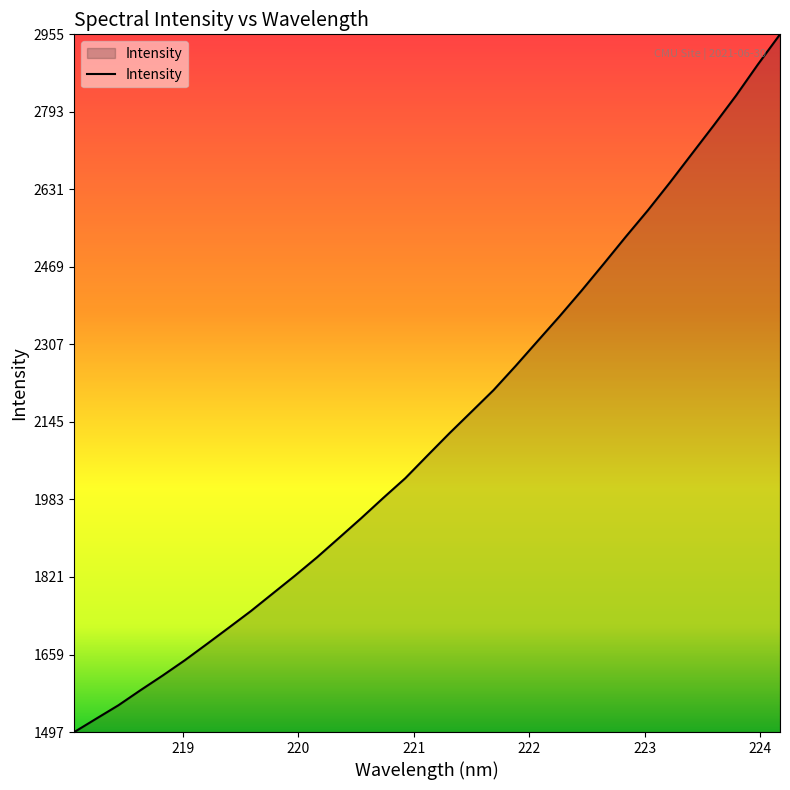

What is the difference between the maximum and minimum values?

1457.9